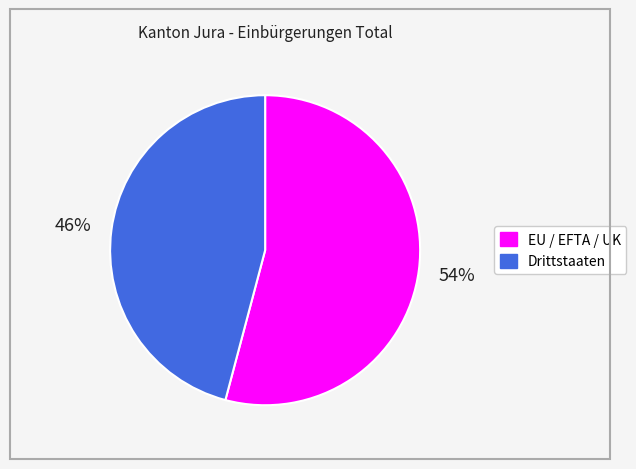

Which category accounts for the majority?

EU / EFTA / UK